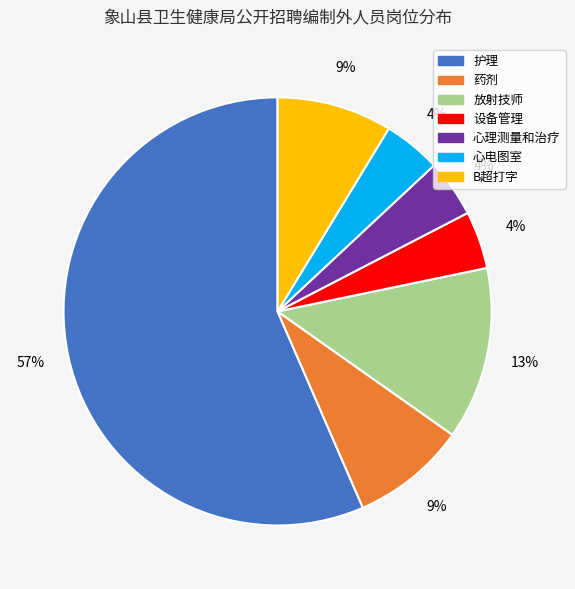

Which slice is the largest?

护理